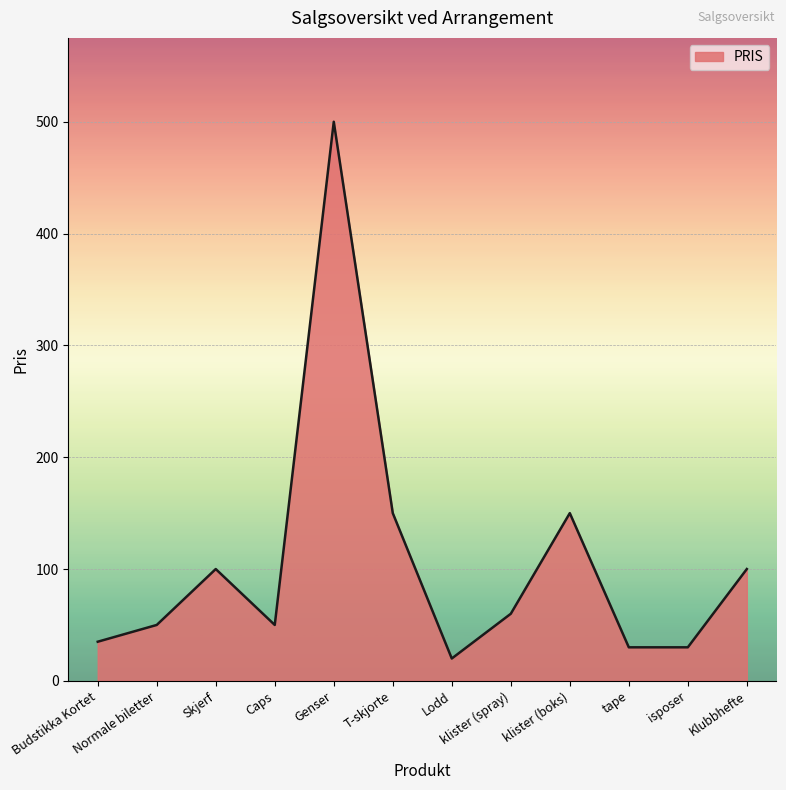

What is the smallest value displayed?

20